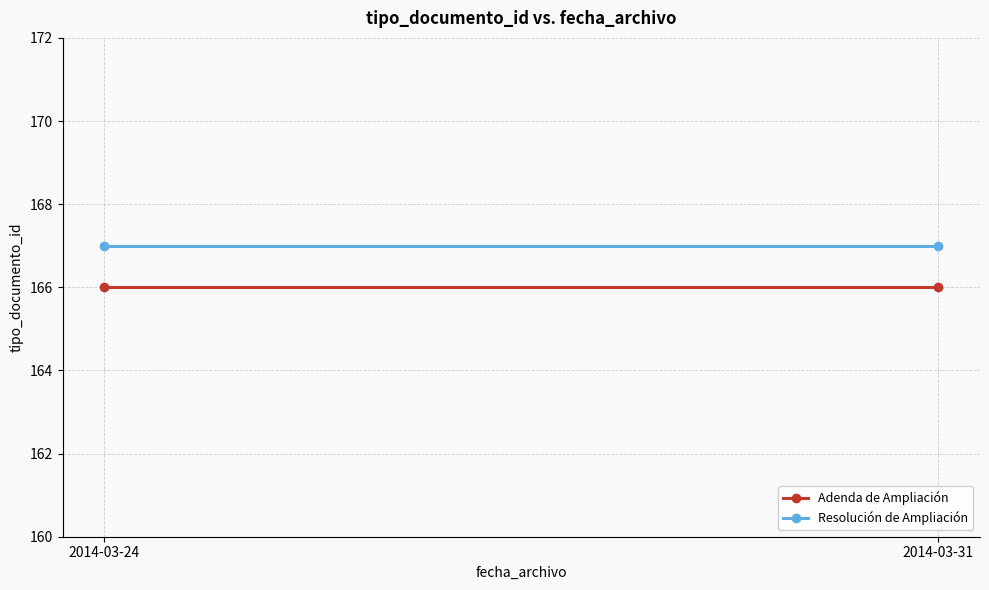

Is this an area chart (filled region under the line)?

No